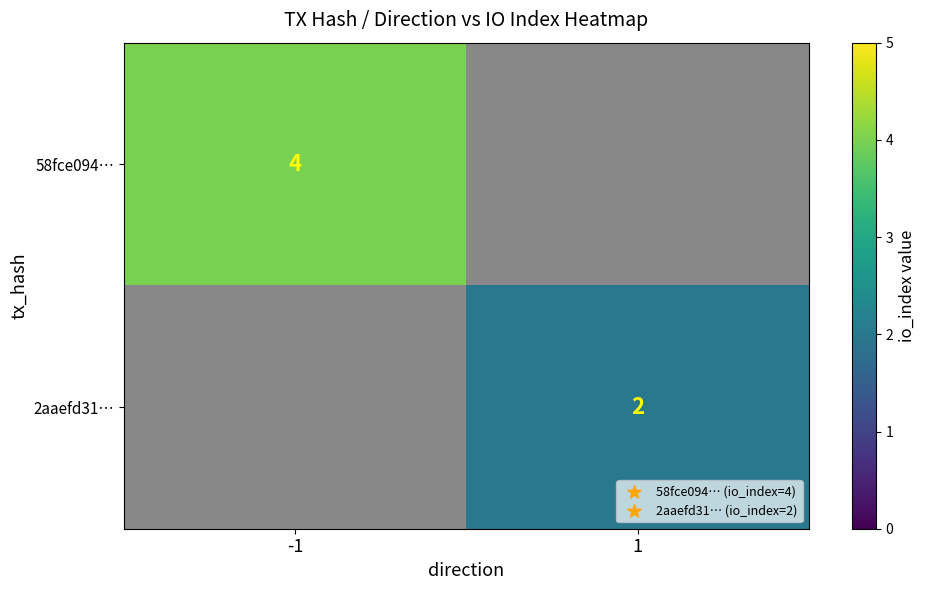

True or false: 58fce094… has a value of 5 at -1.

False